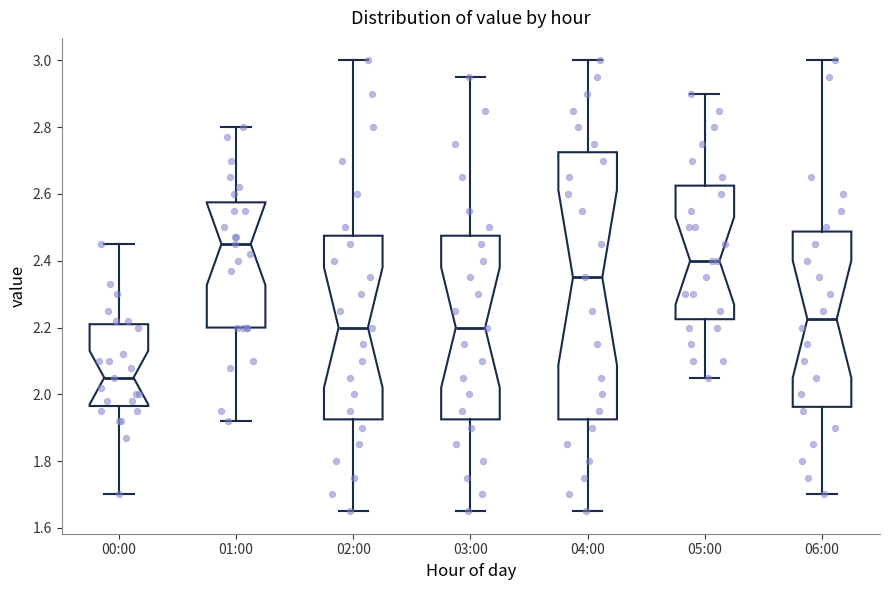

Which box's median line is the lowest?

00:00